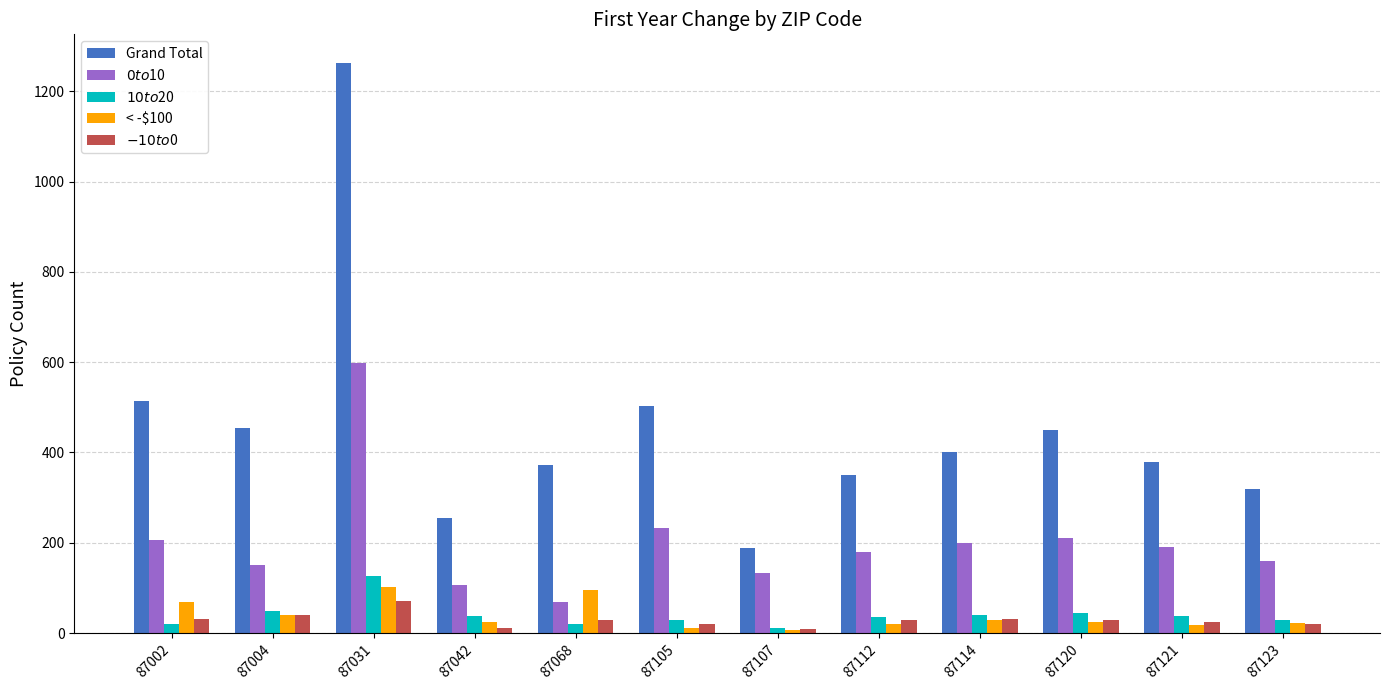

What is the value of the < -$100 bar at the 11th from the left?

18